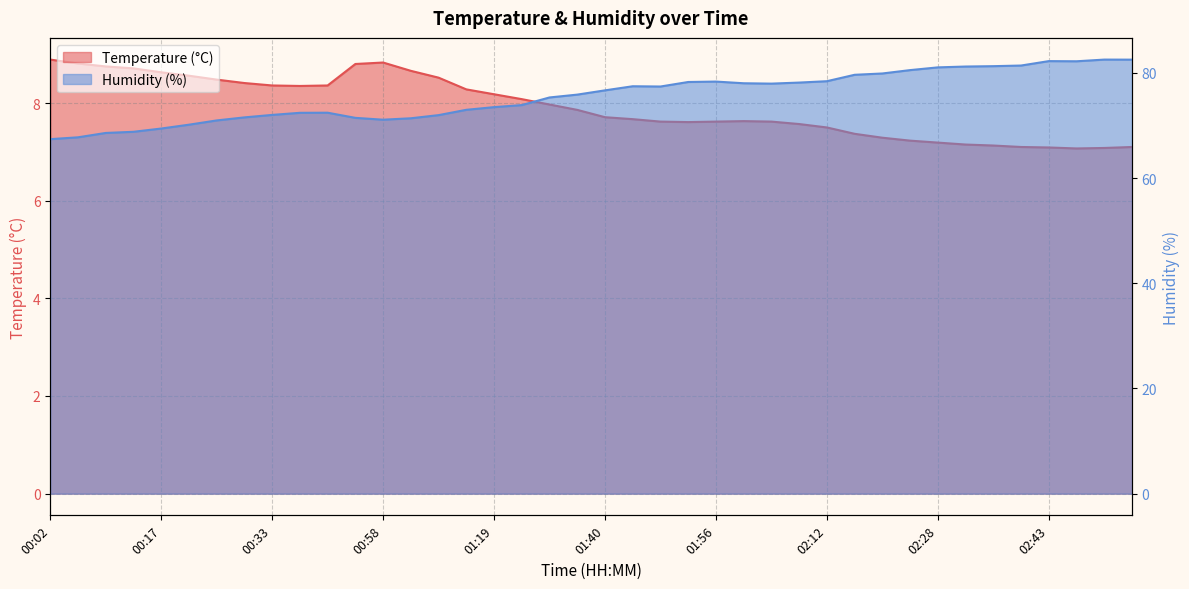

What is the maximum value for humidity?

82.5